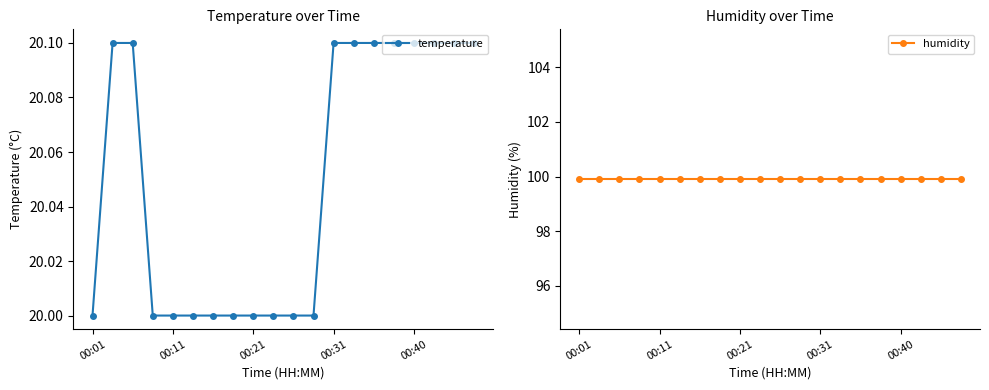

Between 15 and 00:31, which is larger?

15